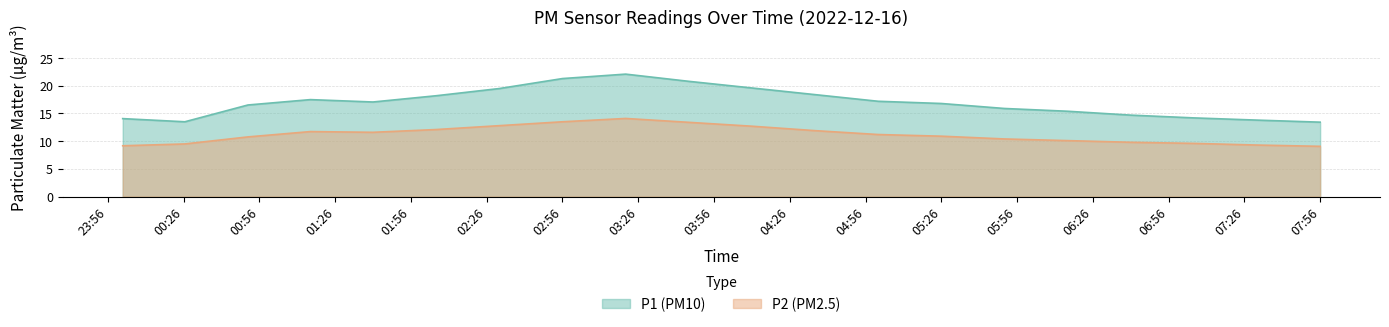

How many interior local peaks does the P2 series have?

2